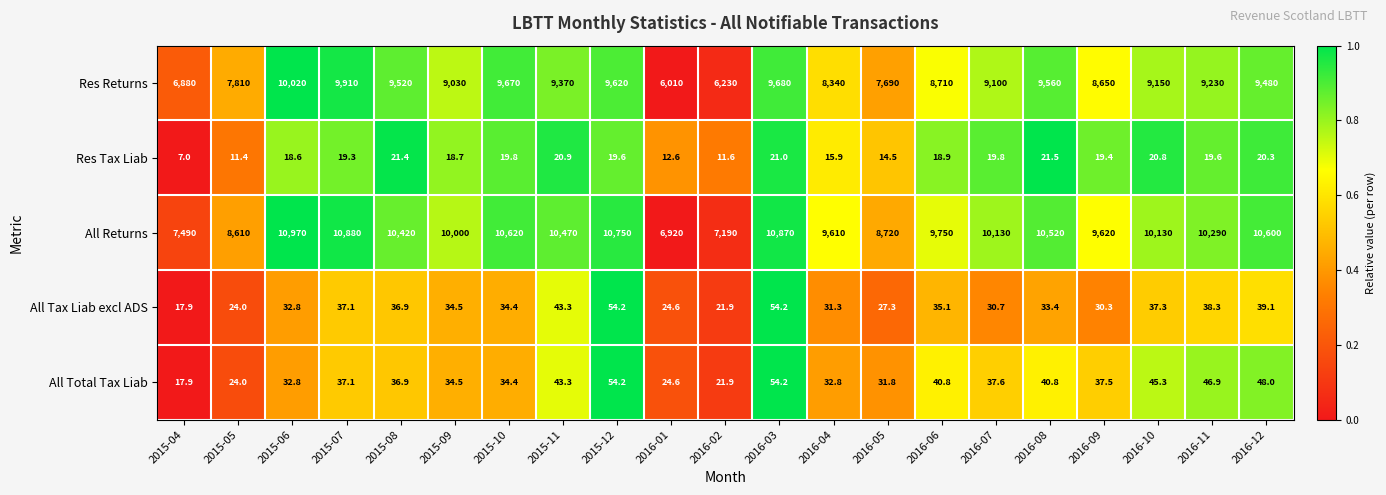

At how many categories does at least one series exceed 7235?

19